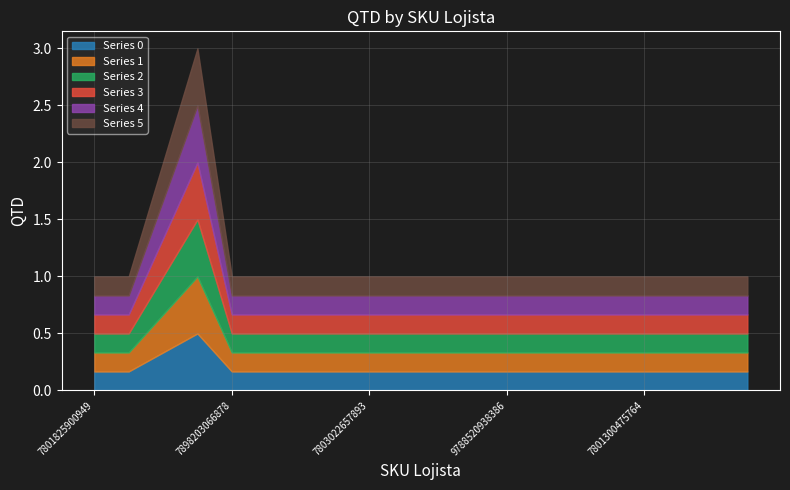

What is the label of the 8th point from the left?

7804892418201